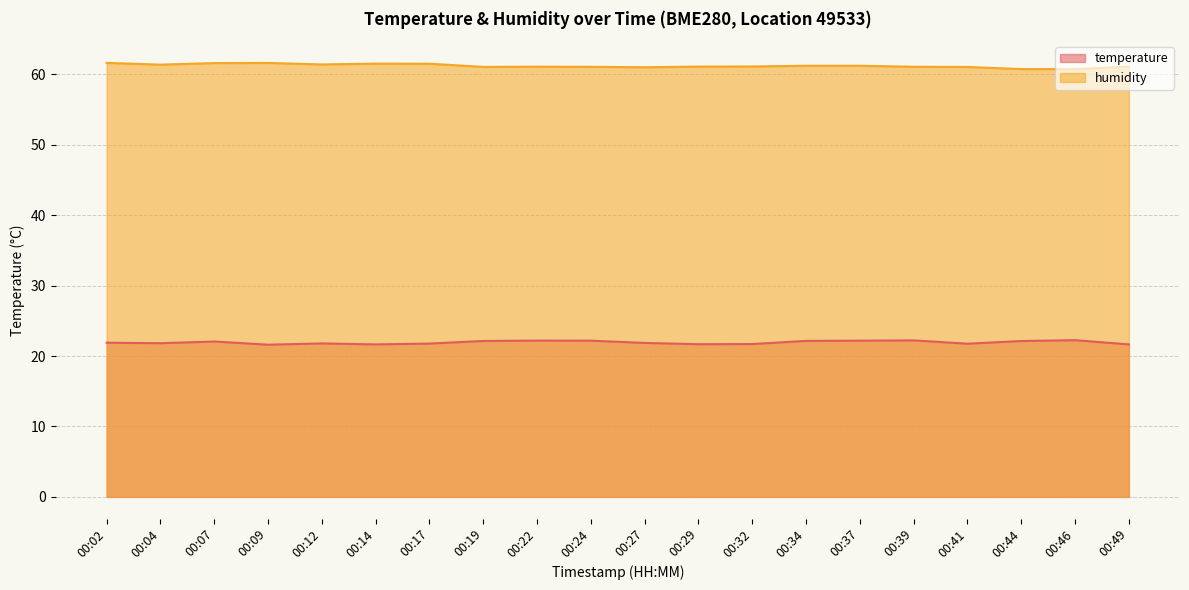

Where is the first local maximum for humidity?

00:09